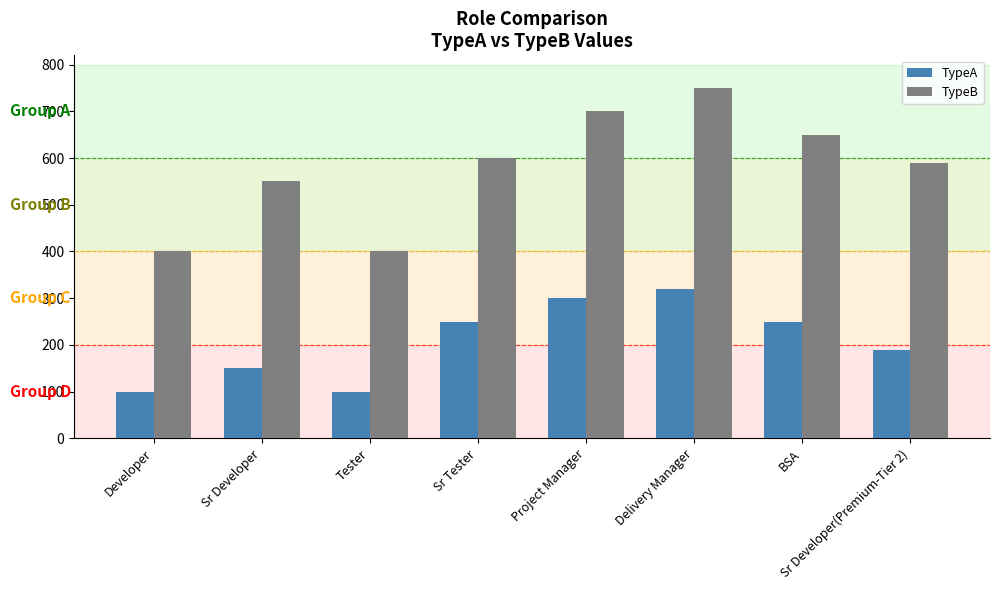

What is the smallest value displayed?

100